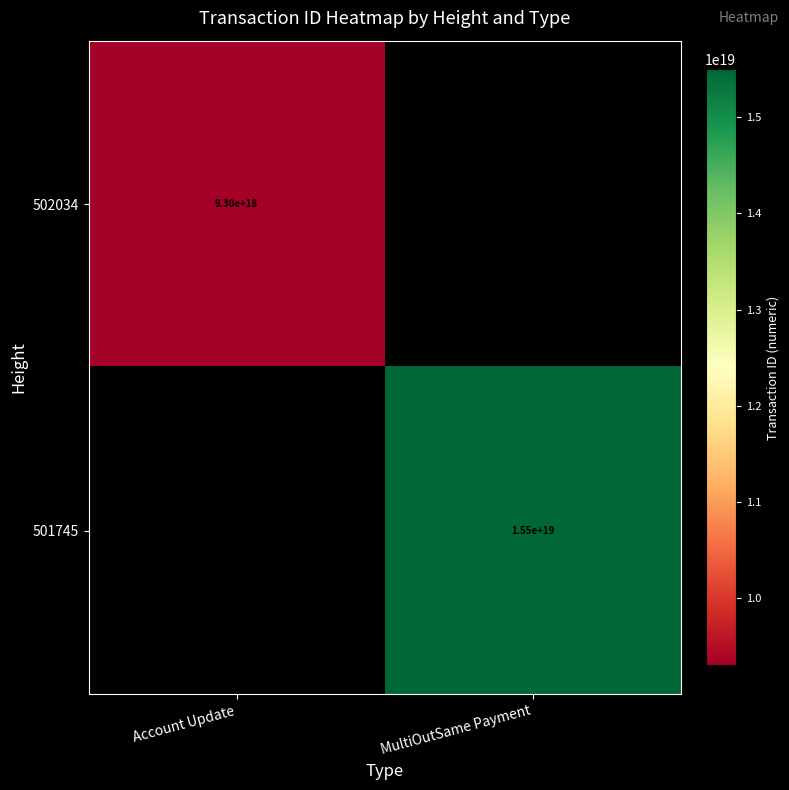

True or false: 502034 has a value of 9300000000000000000 at Account Update.

True